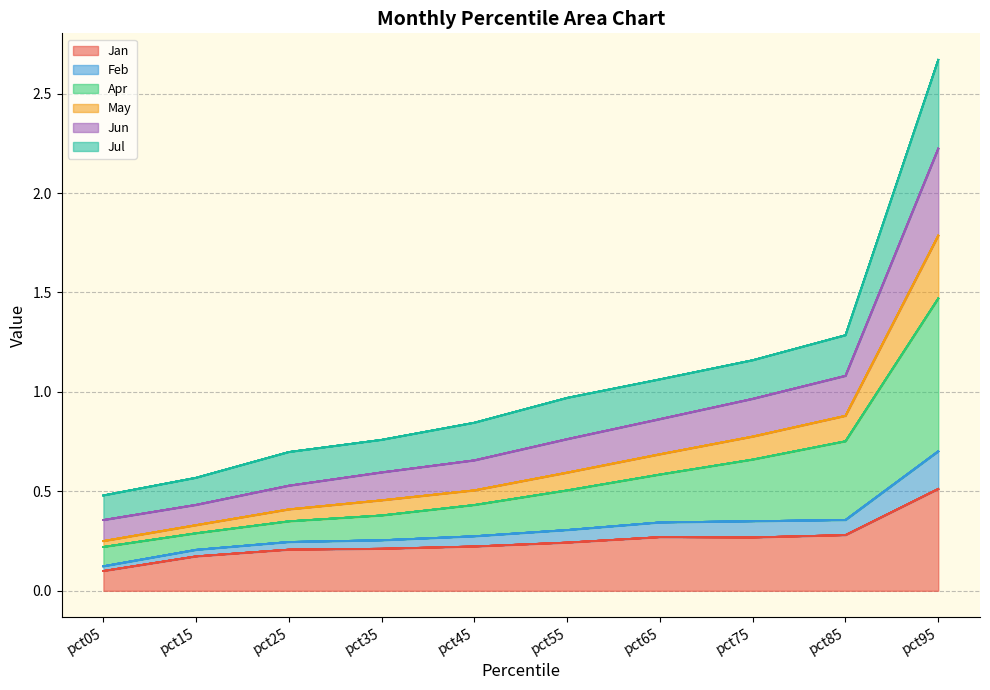

At which category is the sum across all series the highest?

pct95